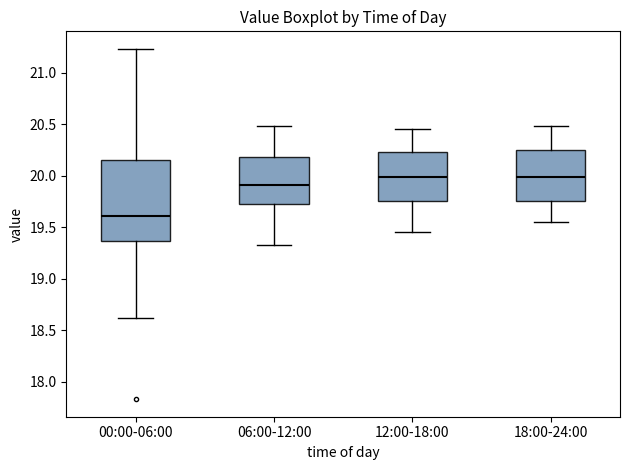

Which box's median line is the lowest?

00:00-06:00